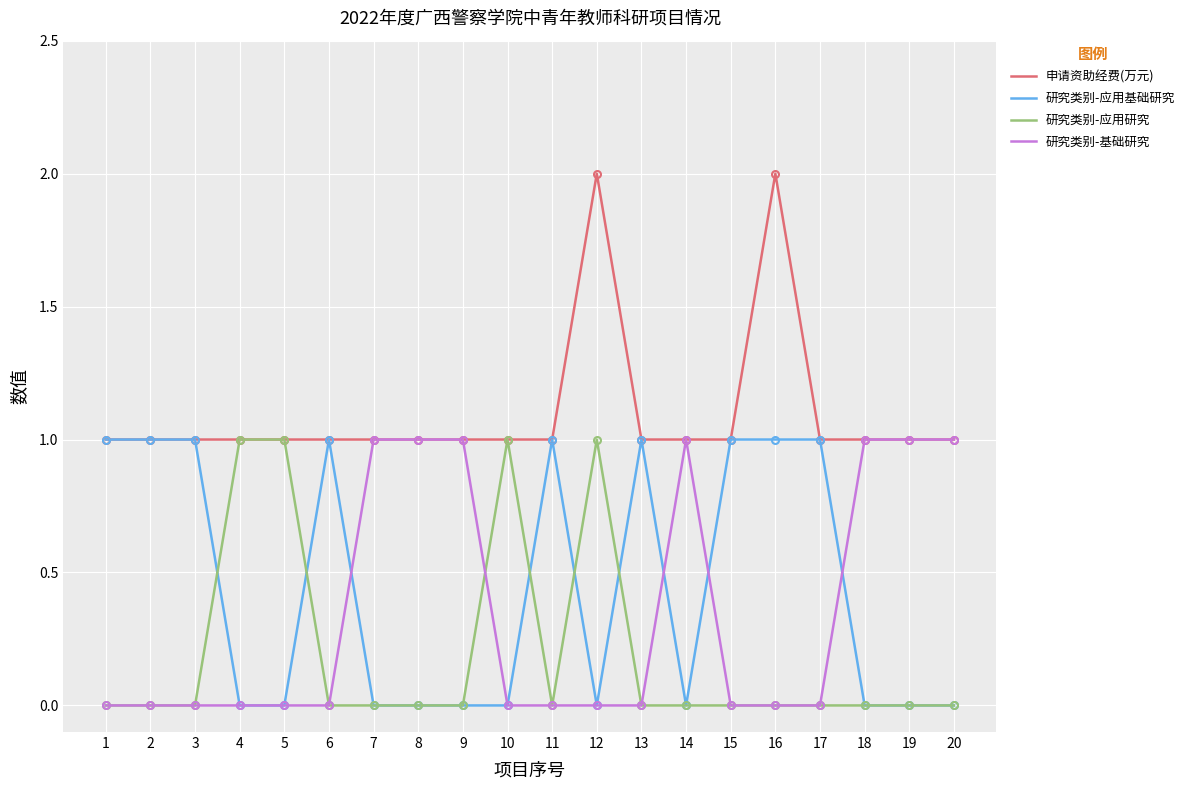

What is the difference between the 研究类别-基础研究 values at 3 and 8?

1